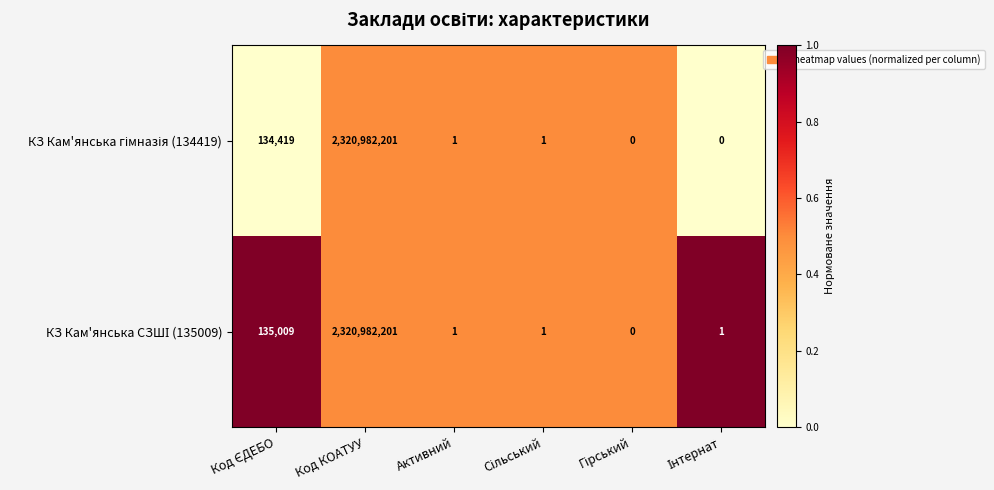

At which category is the sum across all series the highest?

Код КОАТУУ